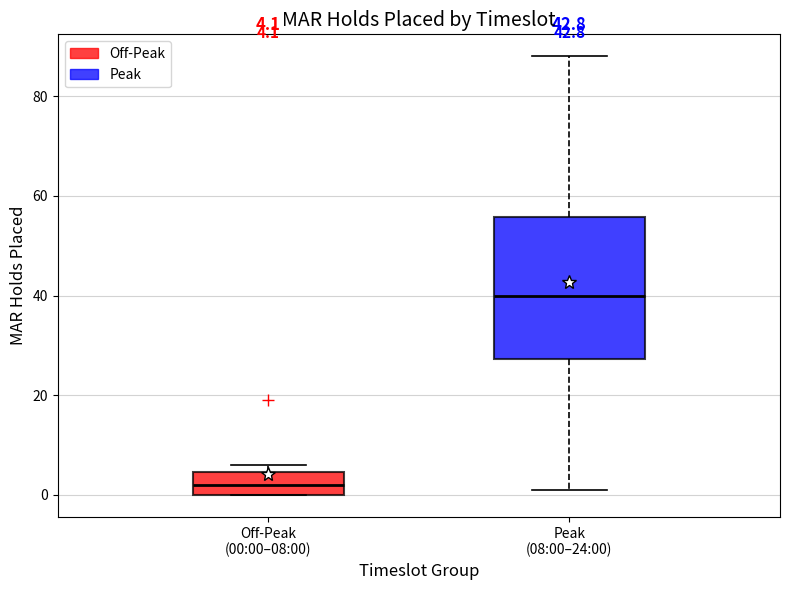

Which box is the tallest, from its lower edge to its upper edge?

Peak (08:00–24:00)